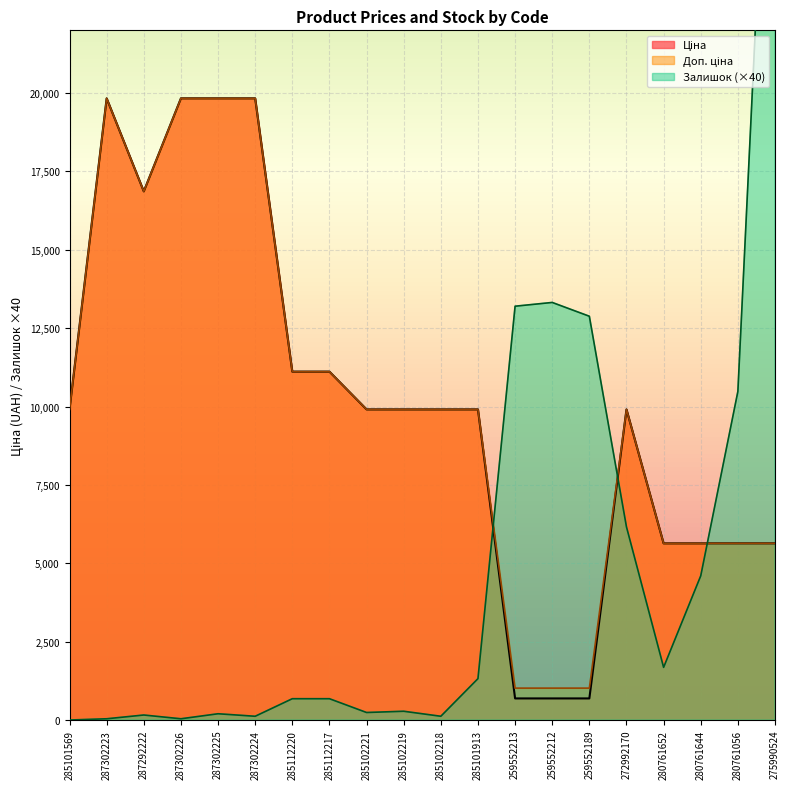

Rank the series by their maximum value, from highest to lowest.

Залишок, Ціна, Доп. ціна